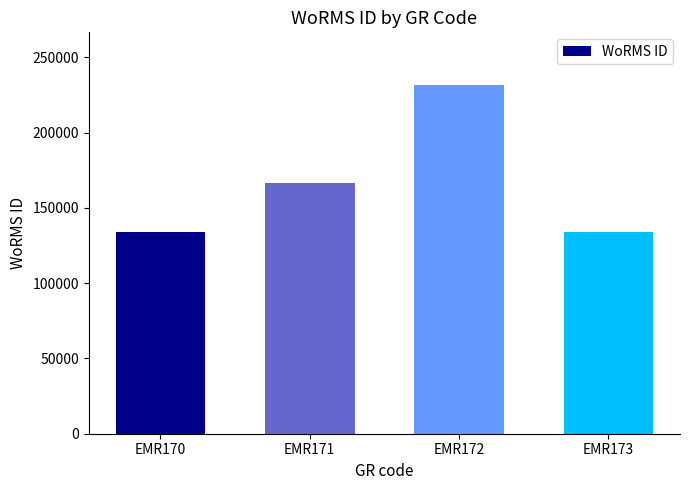

What is the change in value from EMR172 to EMR173?

-97531